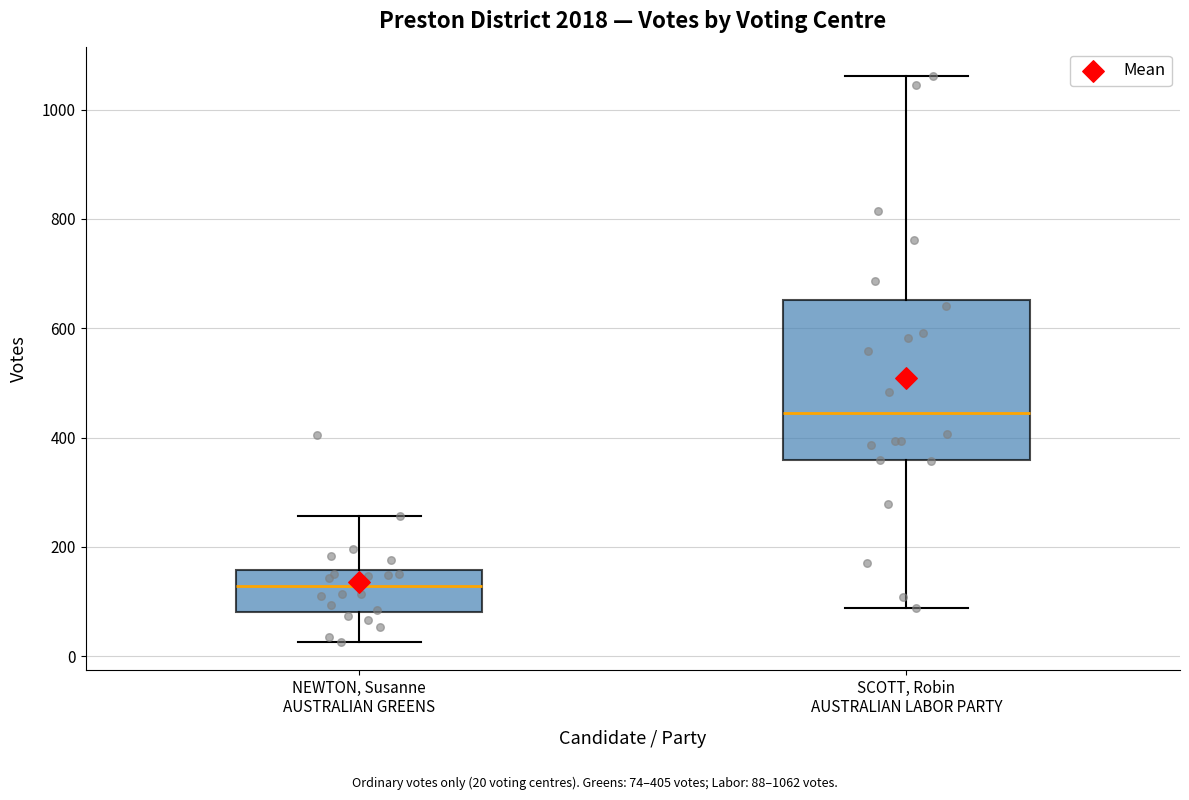

Reading left to right, transcribe this box plot: for each box, give where its median line is, the range the box spans, and where its two whiskers end, as read against the y-axis. The values are not printed on the chart, so give them approximately, as read against the axis.

NEWTON, Susanne AUSTRALIAN GREENS: median 120, box 80 to 160, whiskers 20 to 260
SCOTT, Robin AUSTRALIAN LABOR PARTY: median 440, box 360 to 660, whiskers 80 to 1060